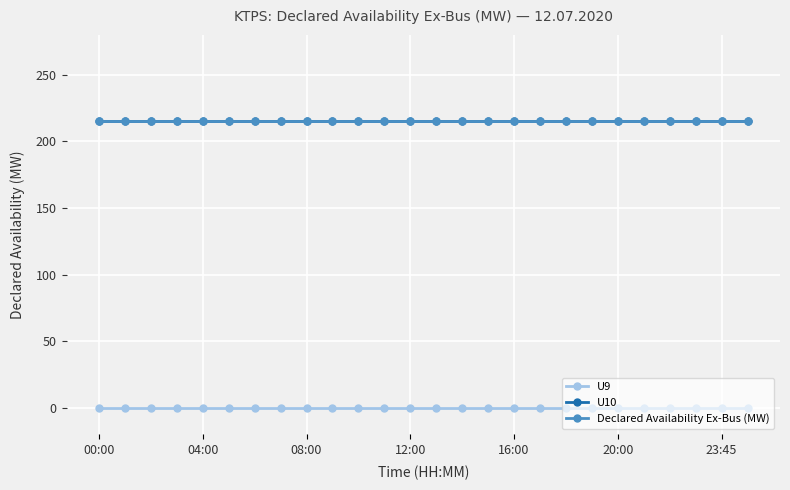

Where is Declared Availability Ex-Bus (MW) nearest to the value 215?

00:00